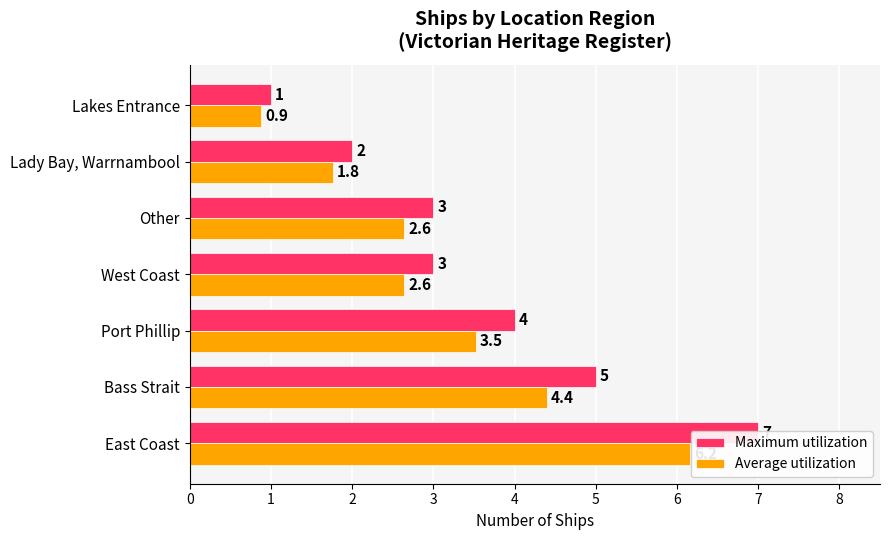

The Maximum utilization series shows 1.0 at 2. True or false?

False